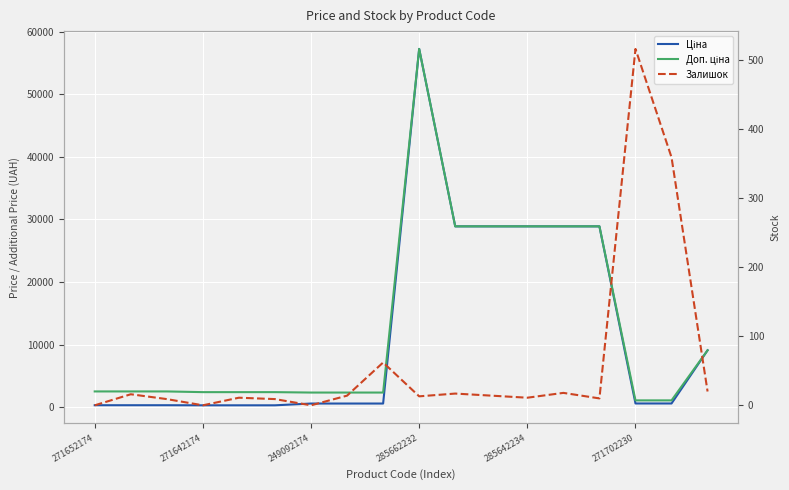

Where is Доп. ціна nearest to the value 29162?

10